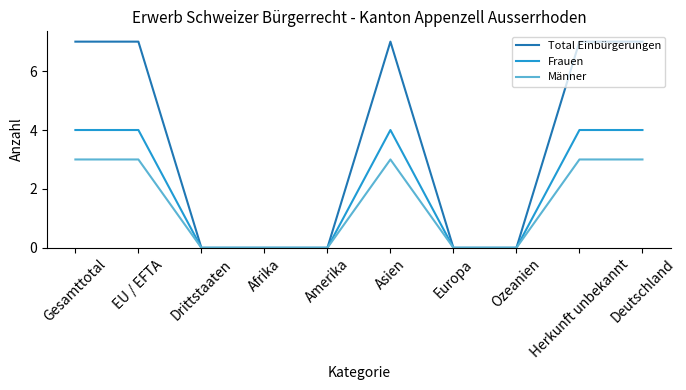

True or false: Frauen has more than 0 points higher than both neighbors.

True